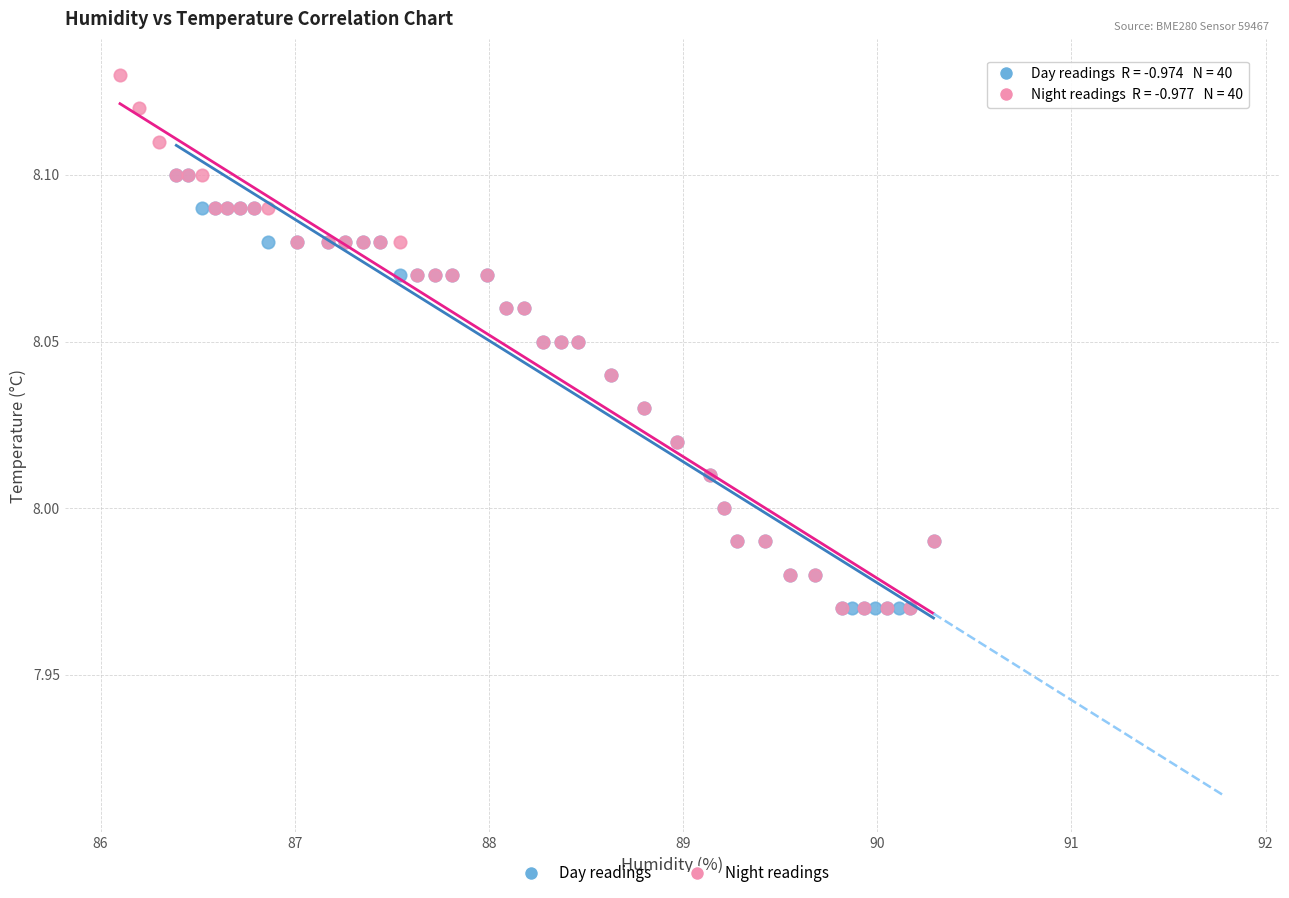

What are all the series names shown in the legend?

Day readings, Night readings